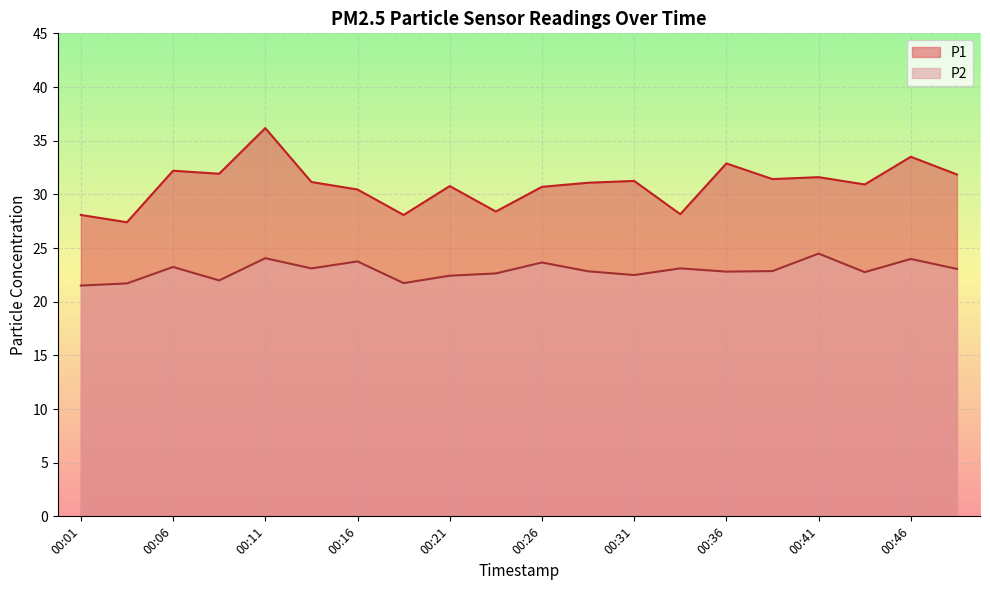

Count the number of categories in the chart.

20